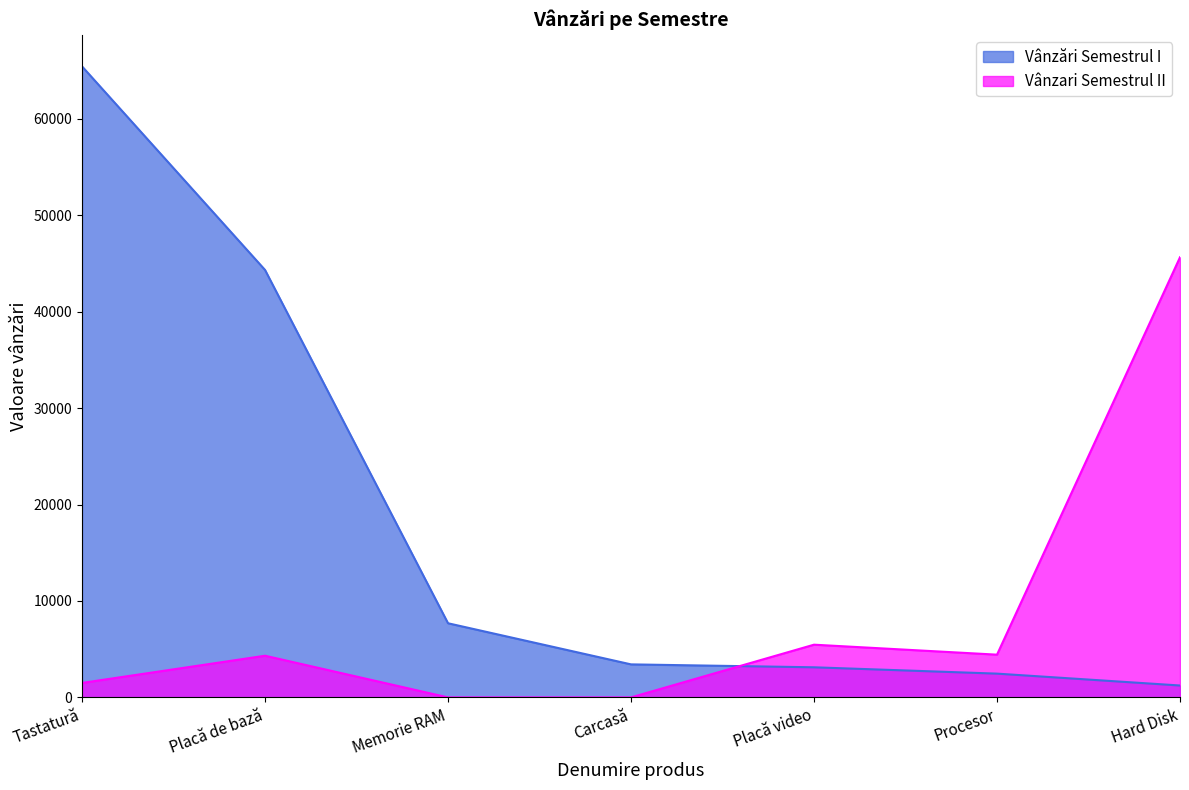

What is the total value across all series at Memorie RAM?

7688